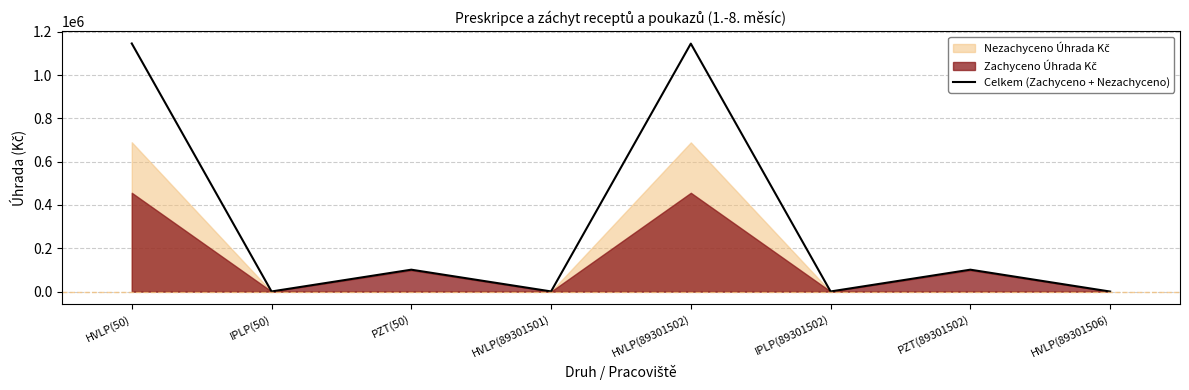

Is it true that the value at HVLP(89301501) is 623.2?

True